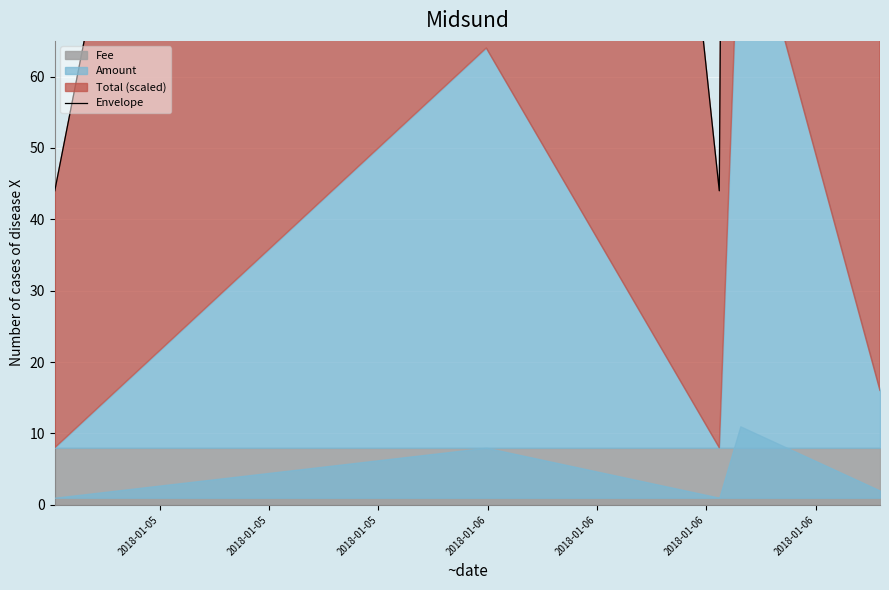

Between 2018-01-05 and 2018-01-05, which is larger?

2018-01-05